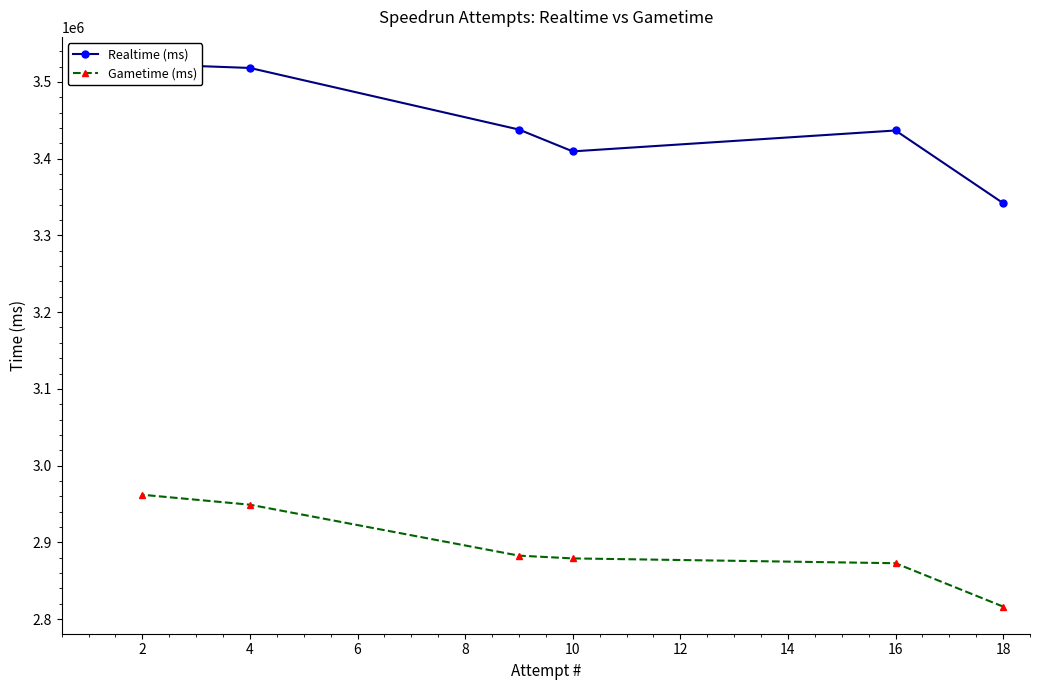

What is the lowest value of the Gametime (ms) series?

2816385